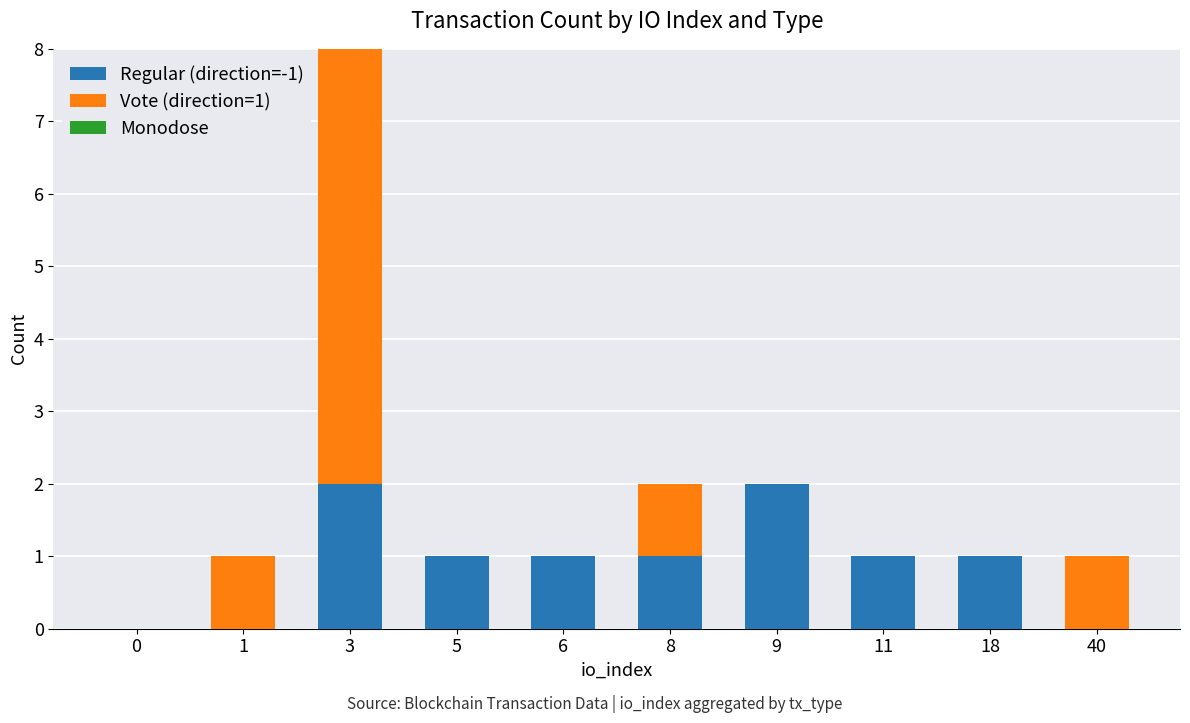

Is it true that Regular (direction=-1) equals 0 at 18?

False